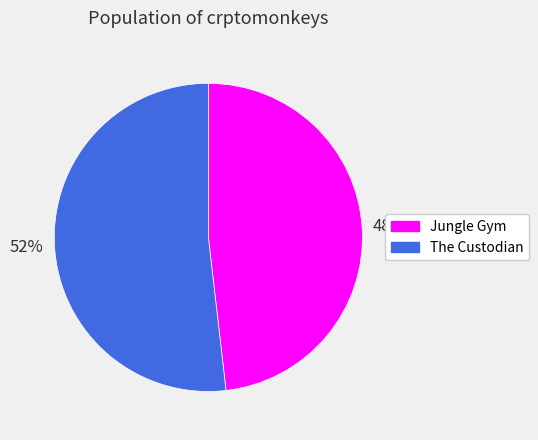

How many segments does this pie chart have?

2